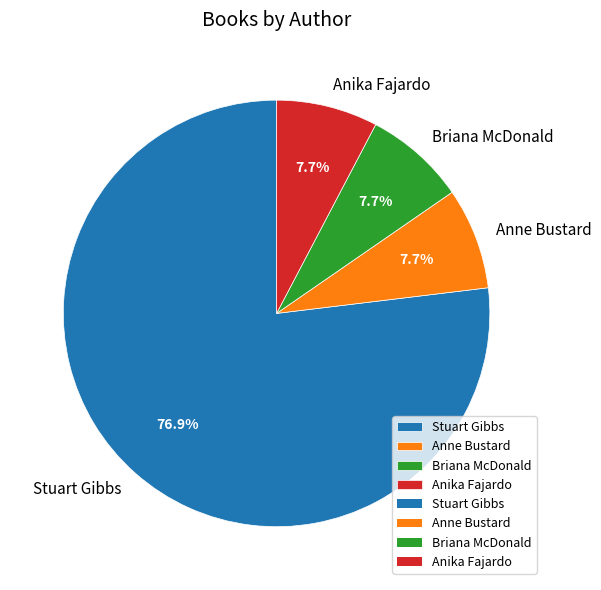

Approximately how many times larger is the value at Stuart Gibbs compared to Anika Fajardo?

10.0